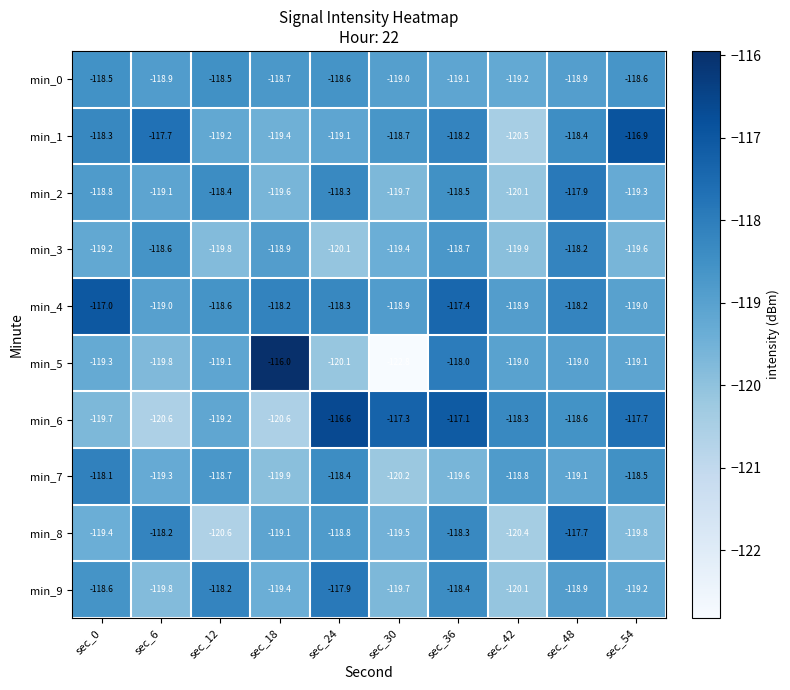

Which series changed the most between sec_6 and sec_18?

min_5